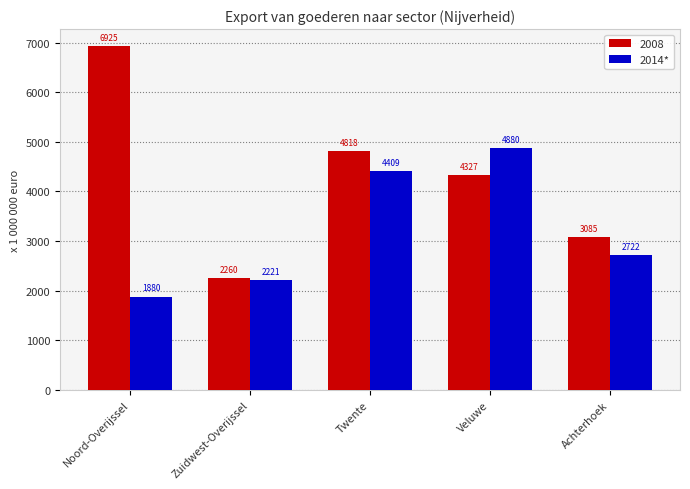

Between Noord-Overijssel and Twente, which series saw the biggest shift?

2014*